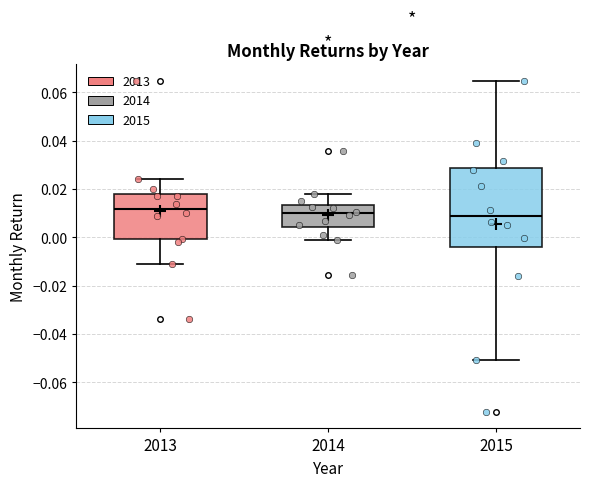

Where is the upper edge of the box at x = 2013 on the y-axis? The values are not printed on the chart, so give them approximately, as read against the axis.

0.018